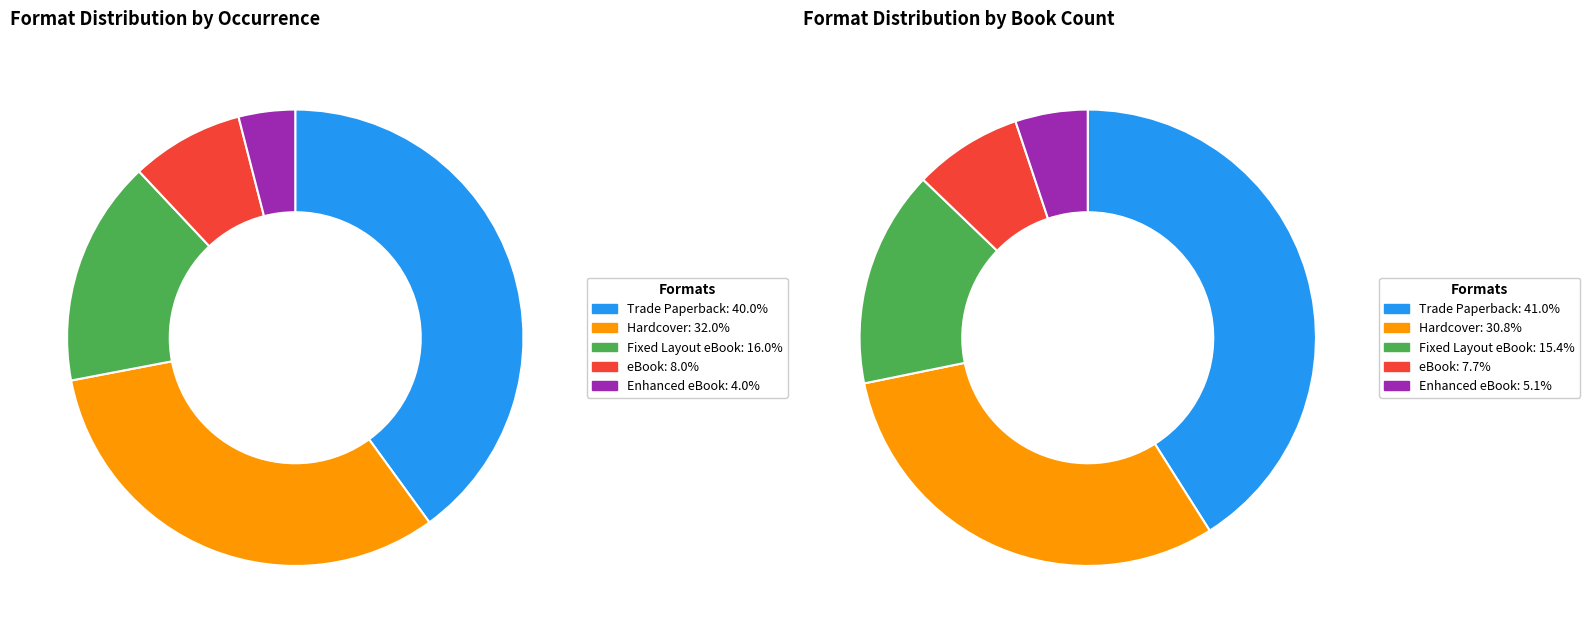

To the nearest percent, what is the difference between the largest and smallest slice percentages?

36%